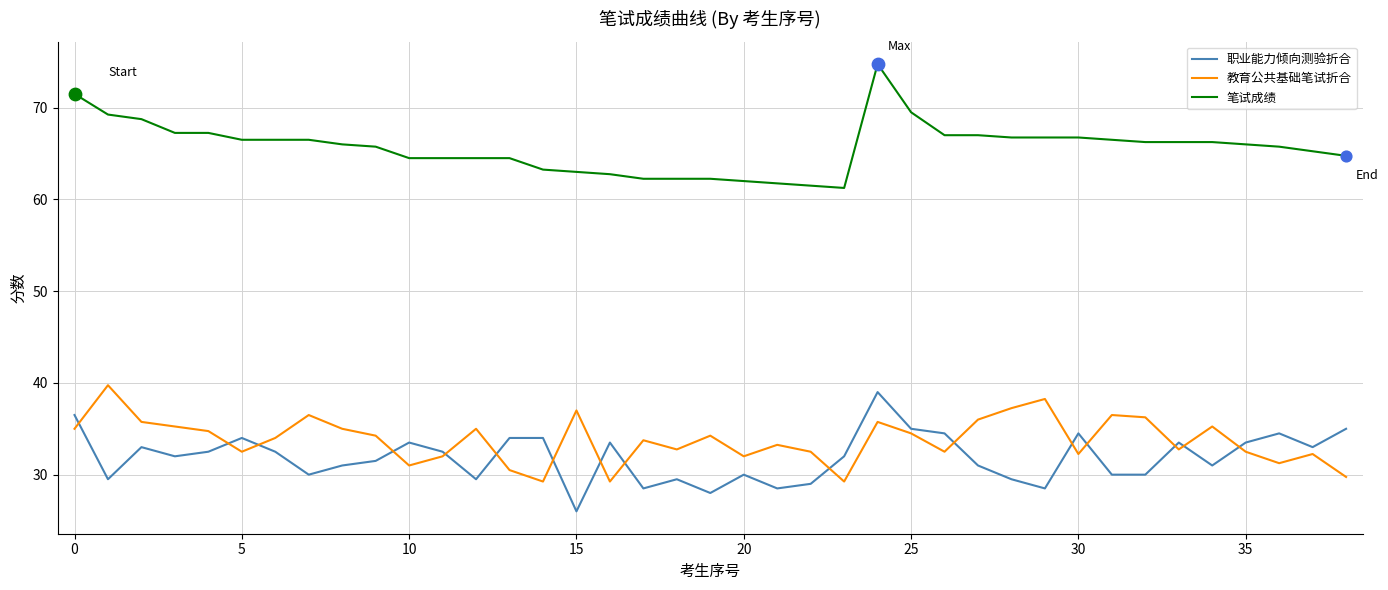

True or false: 笔试成绩 and 职业能力倾向测验折合 cross at least once.

False